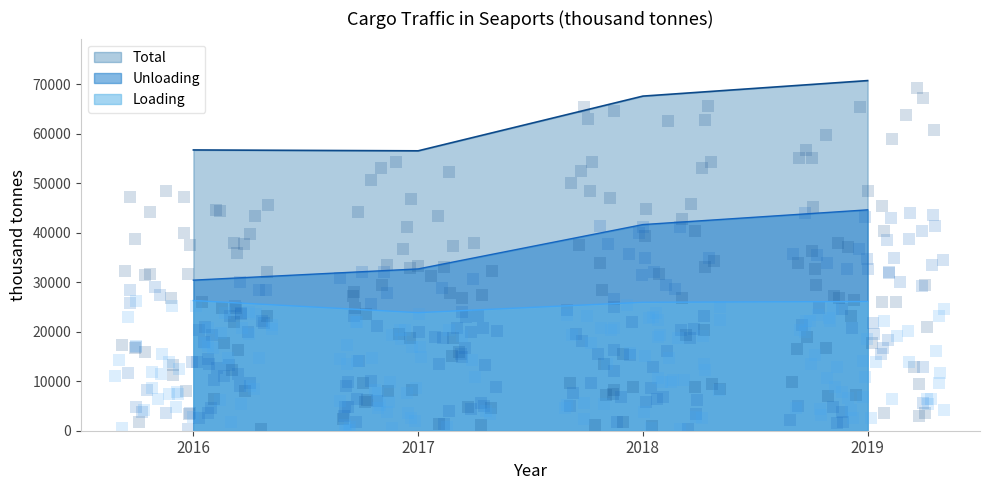

Which series reaches the maximum Y coordinate?

Total